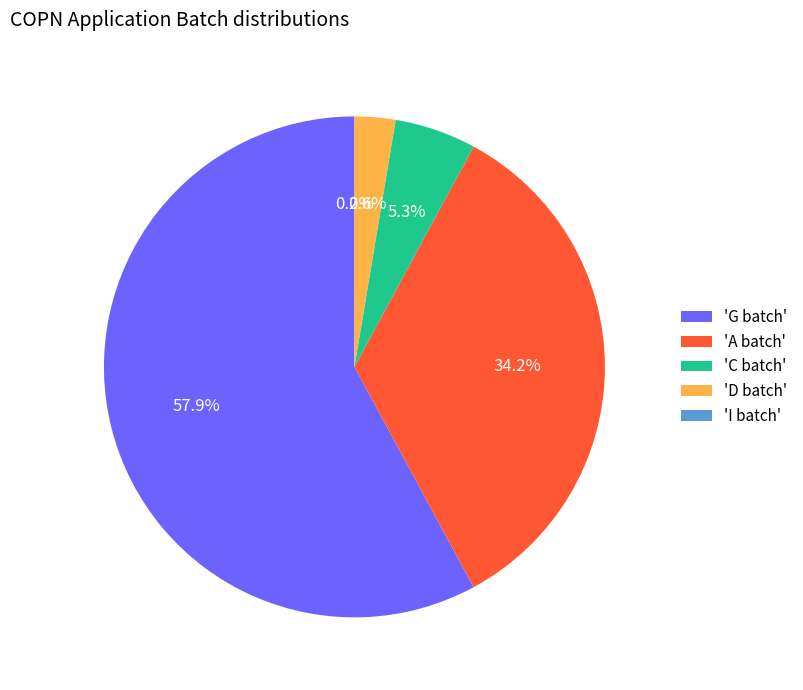

What is the largest slice in the pie chart?

Batch G